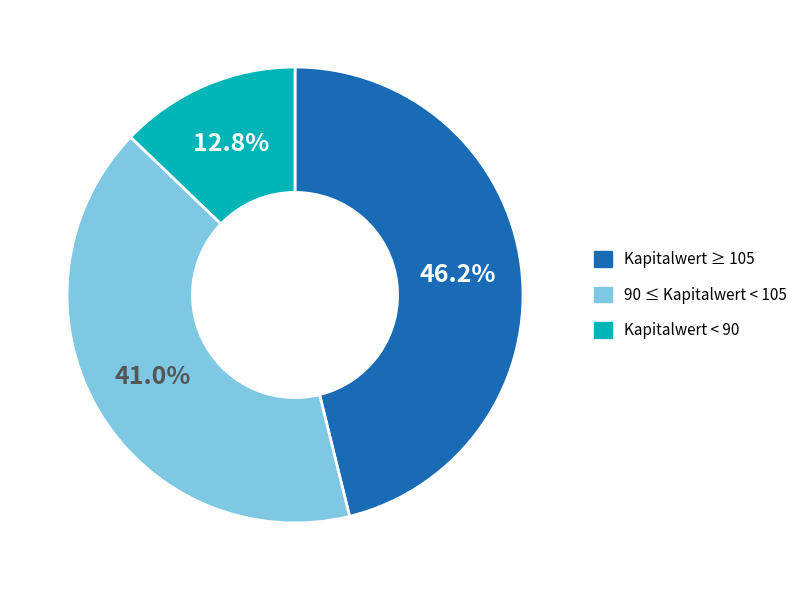

How many slices are in this pie chart?

3